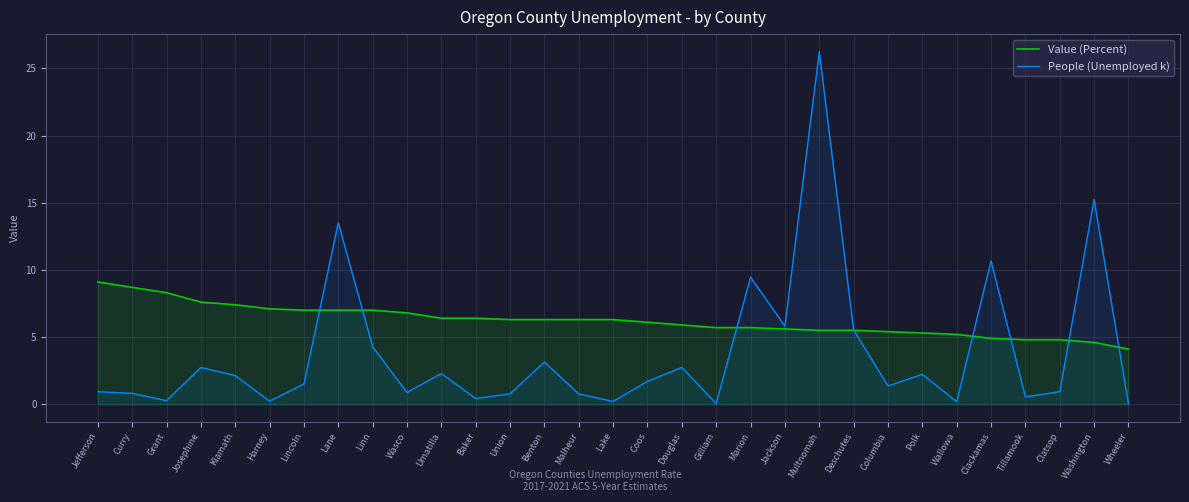

How many lines are shown in the chart?

2